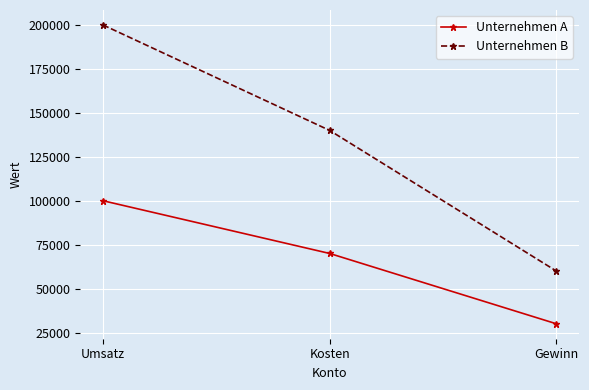

How many Unternehmen B values are between 60000 and 200000?

3